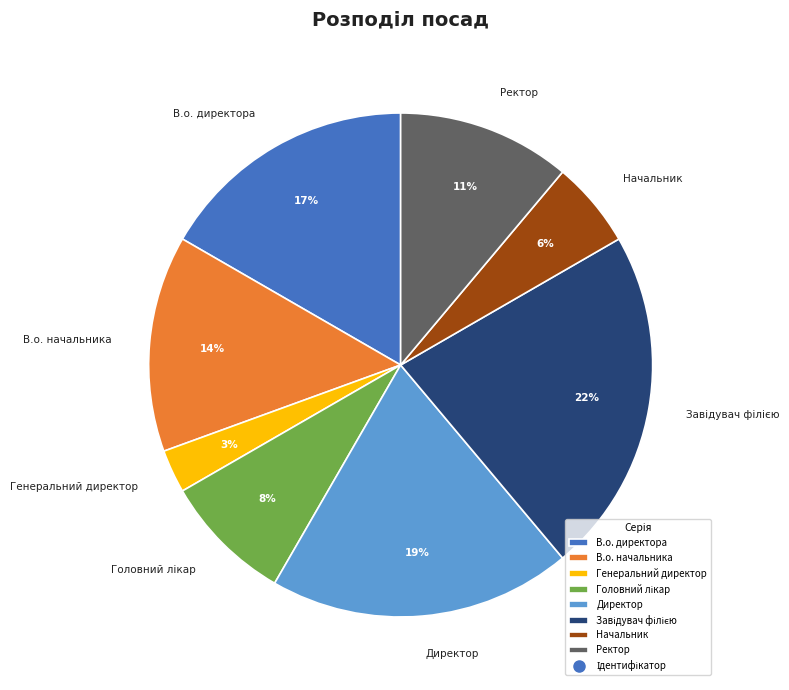

Does Ректор represent more than half of the total?

No